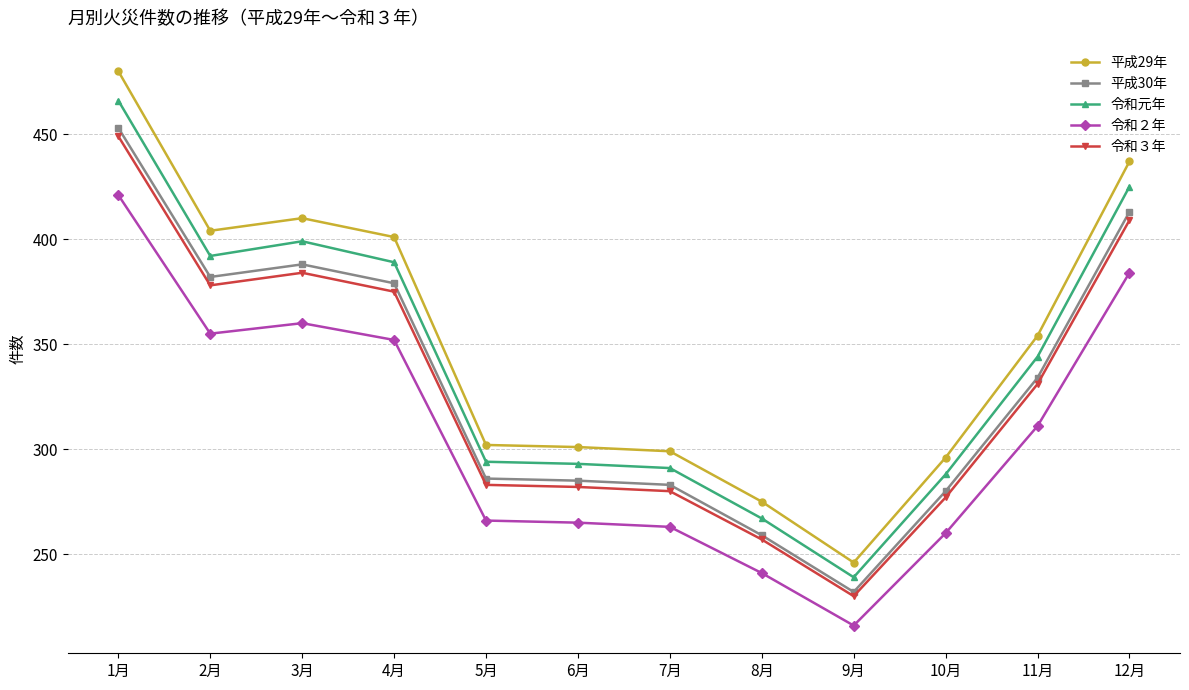

Which series has the largest range (max minus min)?

平成29年